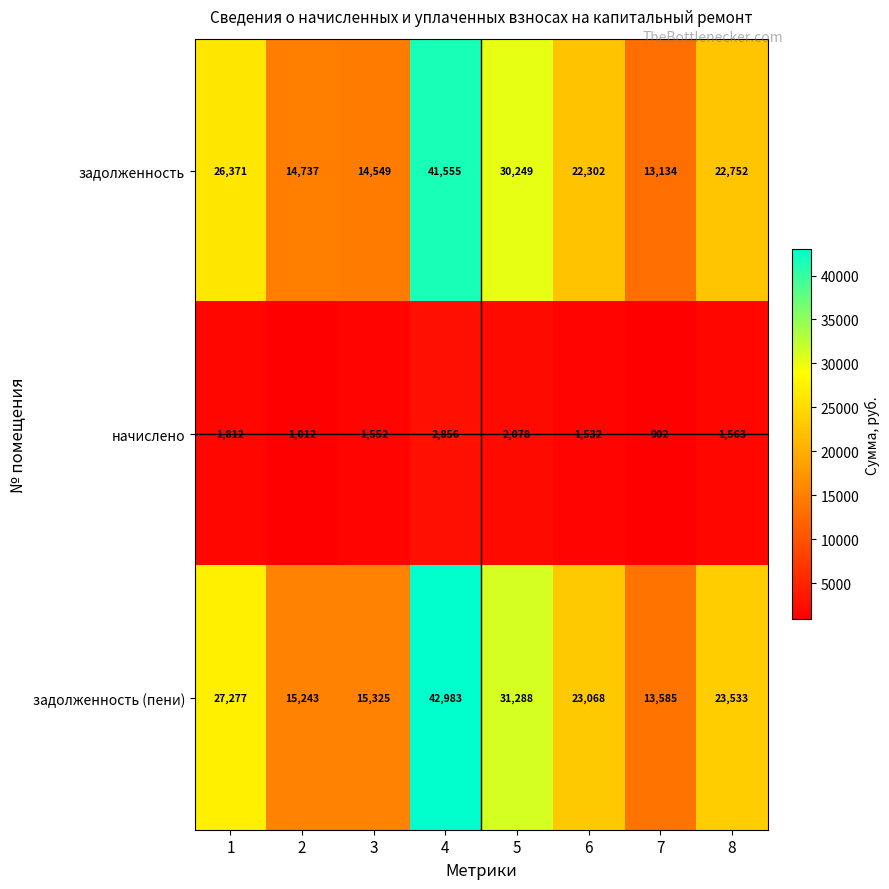

Reading left to right, transcribe all the data shown in this chart.

задолженность: 26371	14737	14549	41555	30249	22302	13134	22752
начислено: 1812	1012	1552	2856	2078	1532	902	1563
задолженность (пени): 27277	15243	15325	42983	31288	23068	13585	23533